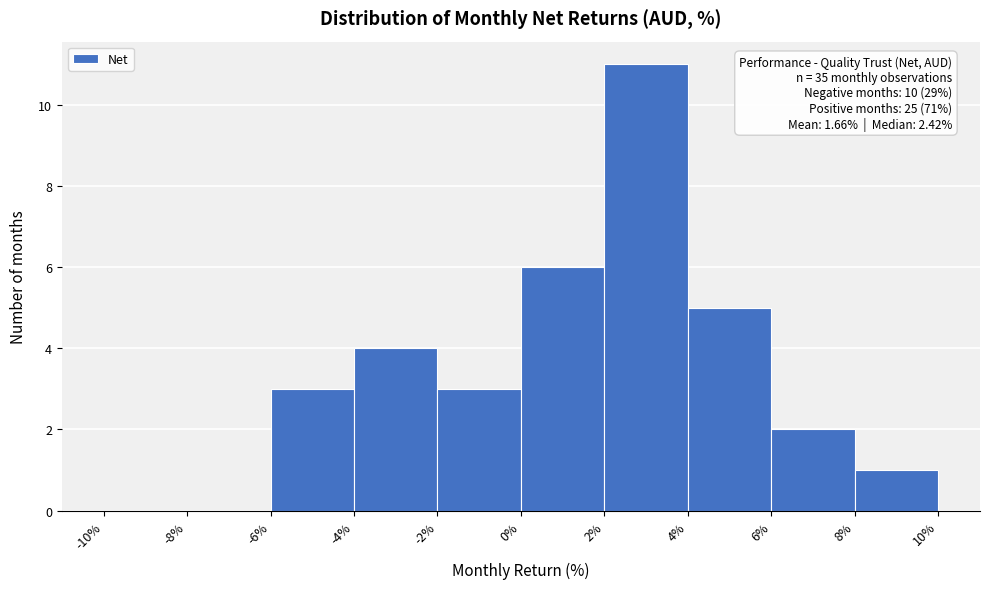

Over which range of the x-axis is the bar tallest?

2% to 4%